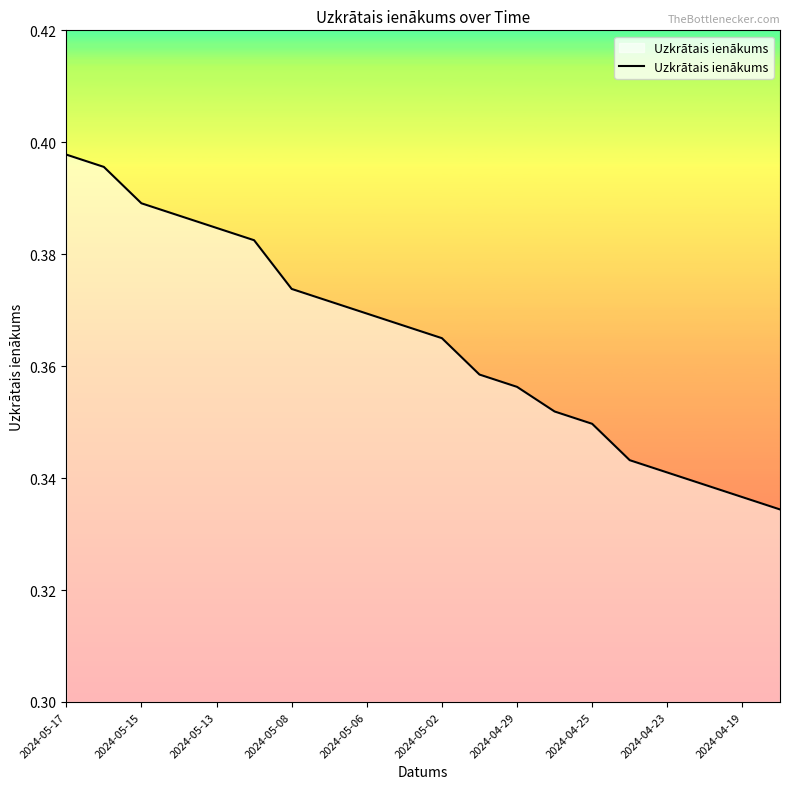

At which category does the chart reach its peak across all series?

2024-05-17